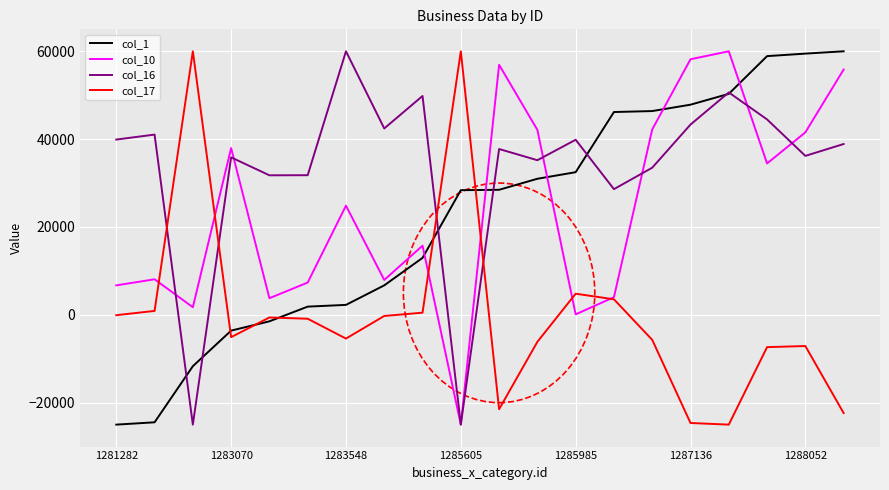

What is the difference between the second highest and second lowest values in the col_10 series?

58085.4